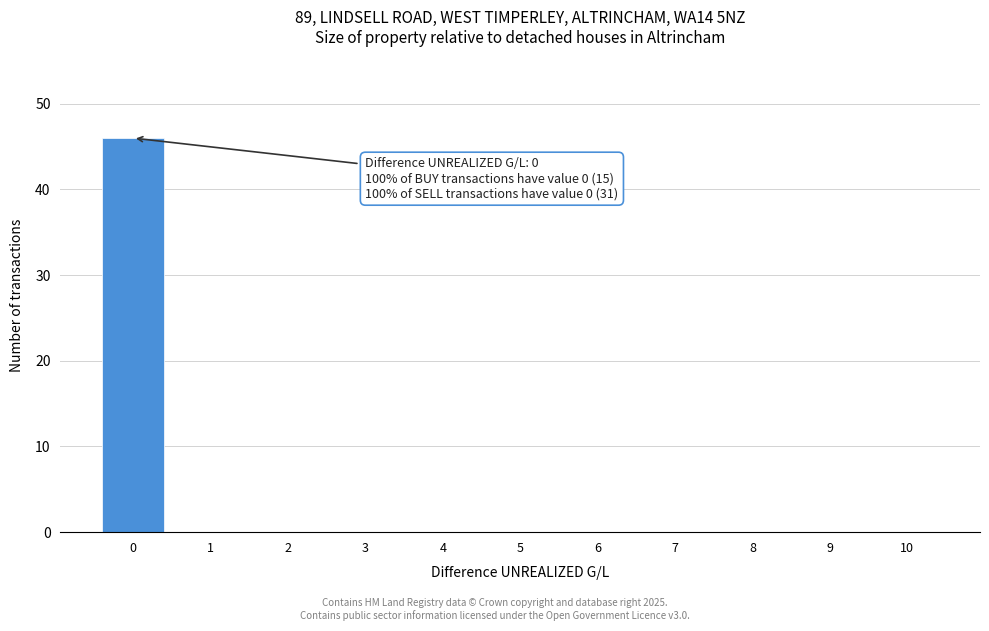

Over which range of the x-axis is the bar tallest?

-0.5 to 0.5